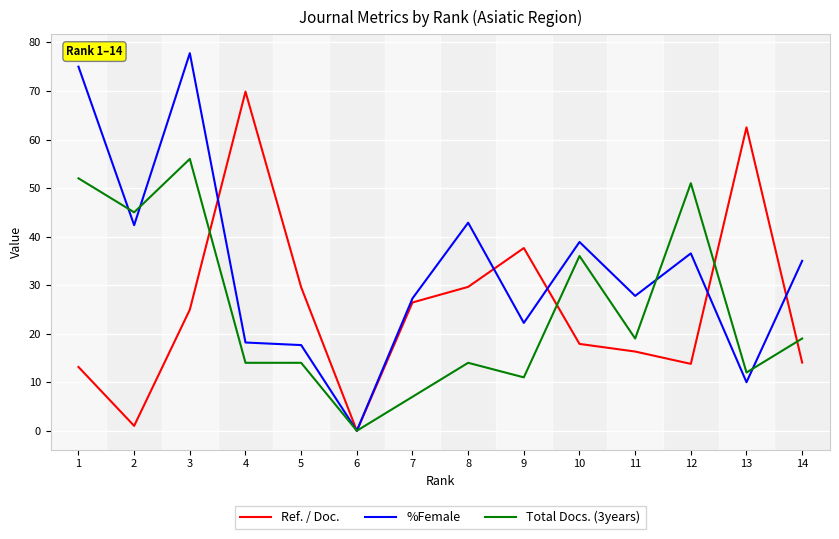

What value does the Total Docs. (3years) series have at 3?

56.0